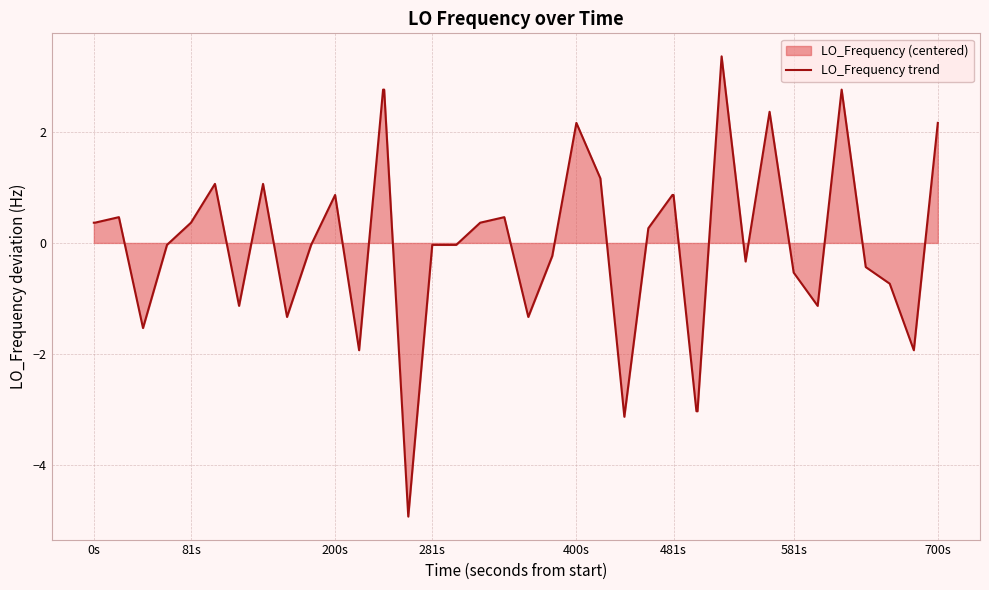

True or false: the data shows 3.8 at 400s.

False